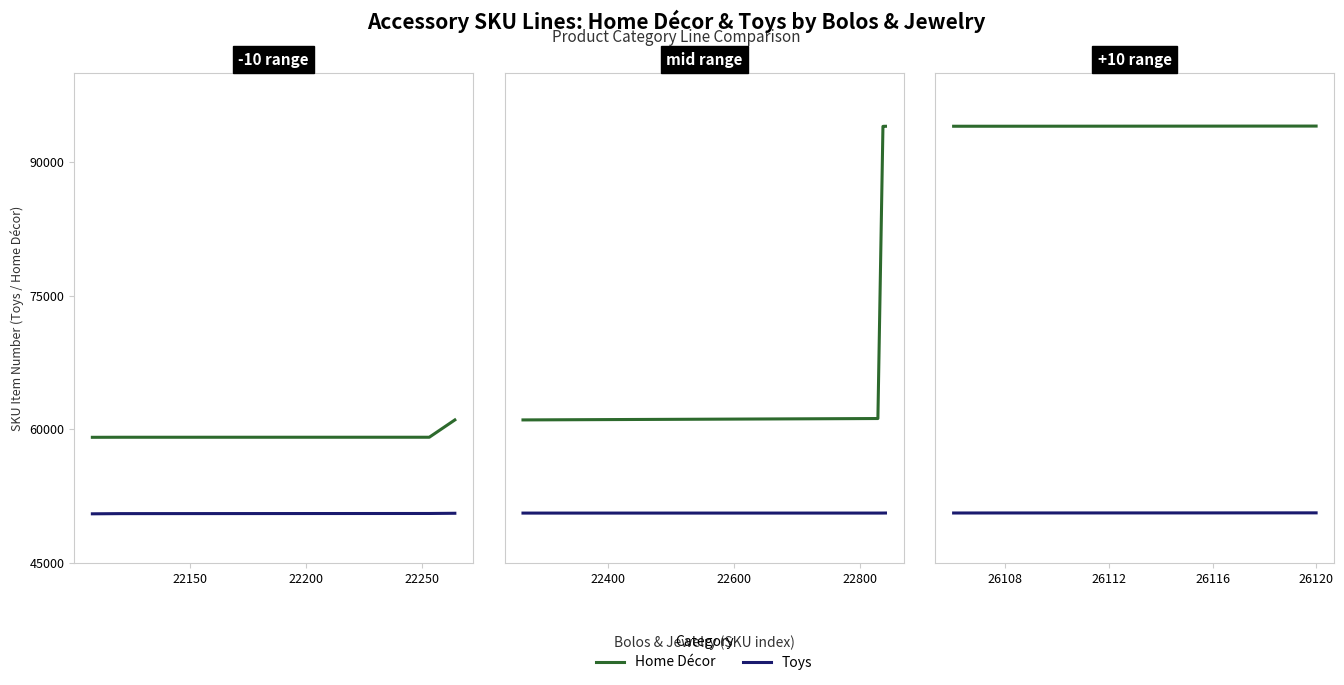

What is the sum of all Home Décor values?

470139